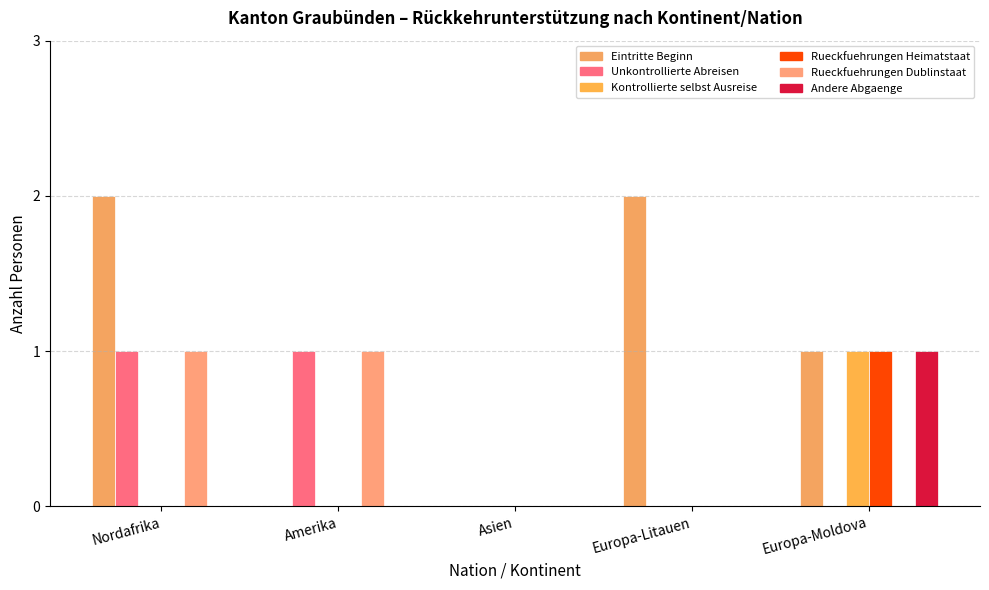

The Kontrollierte selbst Ausreise series shows -1 at Nordafrika. True or false?

False